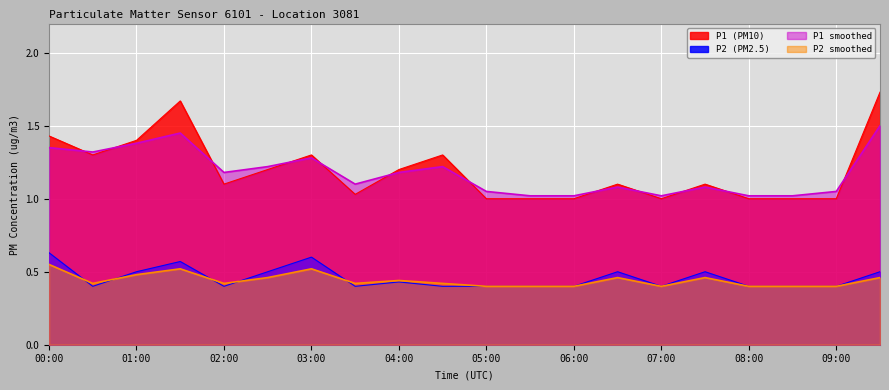

List the labels in order of P2 value, largest first.

00:00, 03:00, 01:30, 01:00, 02:30, 06:30, 07:30, 09:30, 04:00, 00:30, 02:00, 03:30, 04:30, 05:00, 05:30, 06:00, 07:00, 08:00, 08:30, 09:00